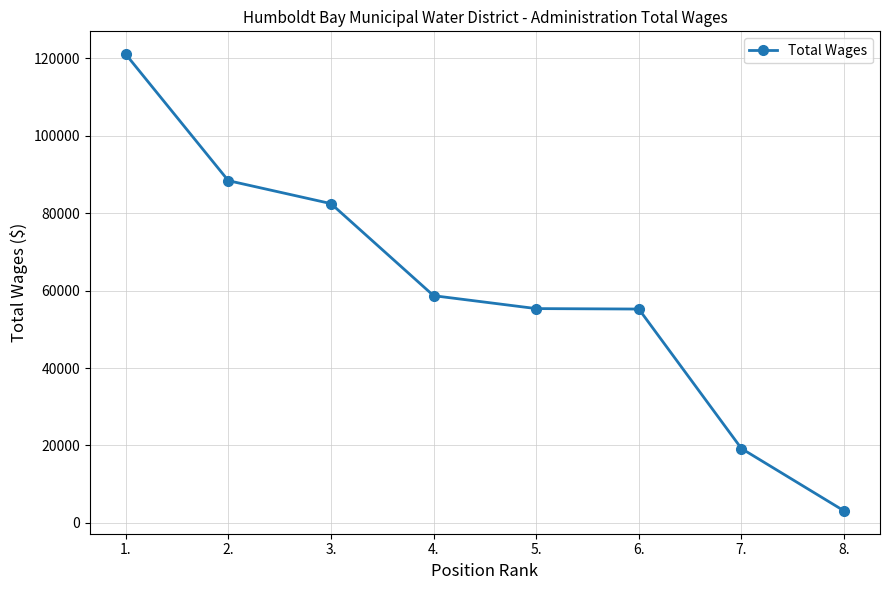

Which has a higher value, 3. or 4.?

3.